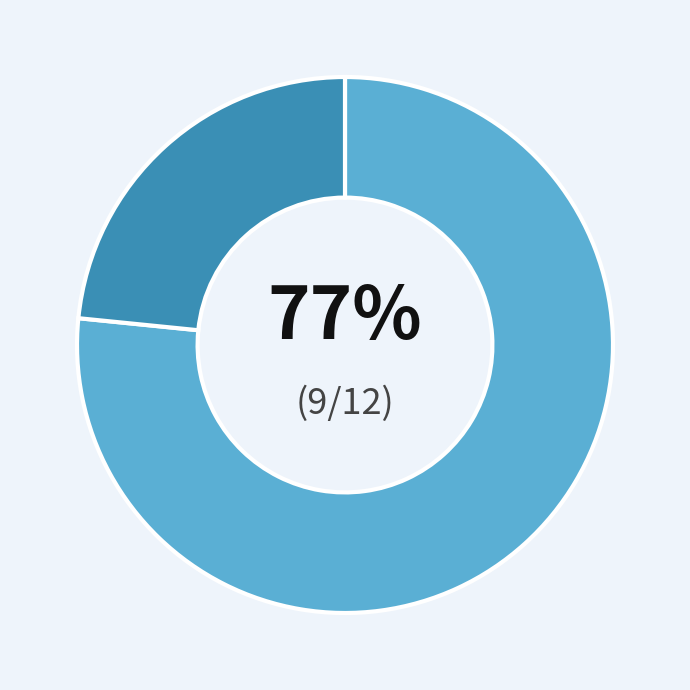

Does any single category account for the majority?

Yes